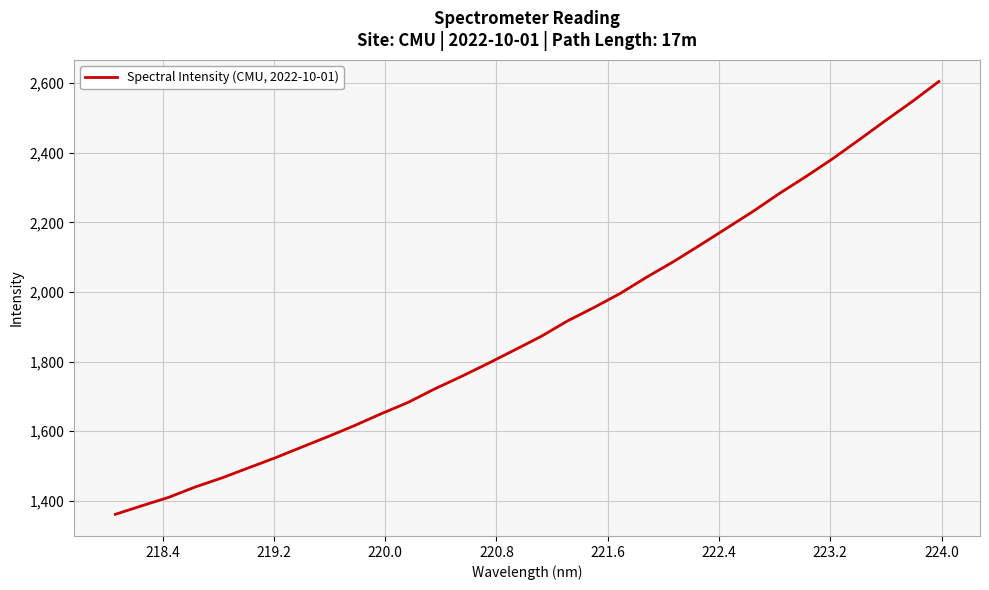

What is the smallest value displayed?

1361.2